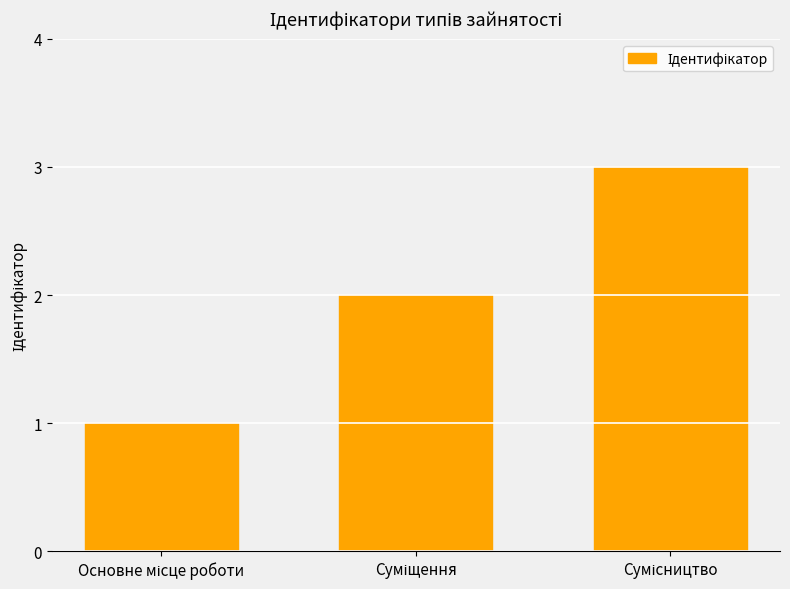

What is the greatest value displayed?

3